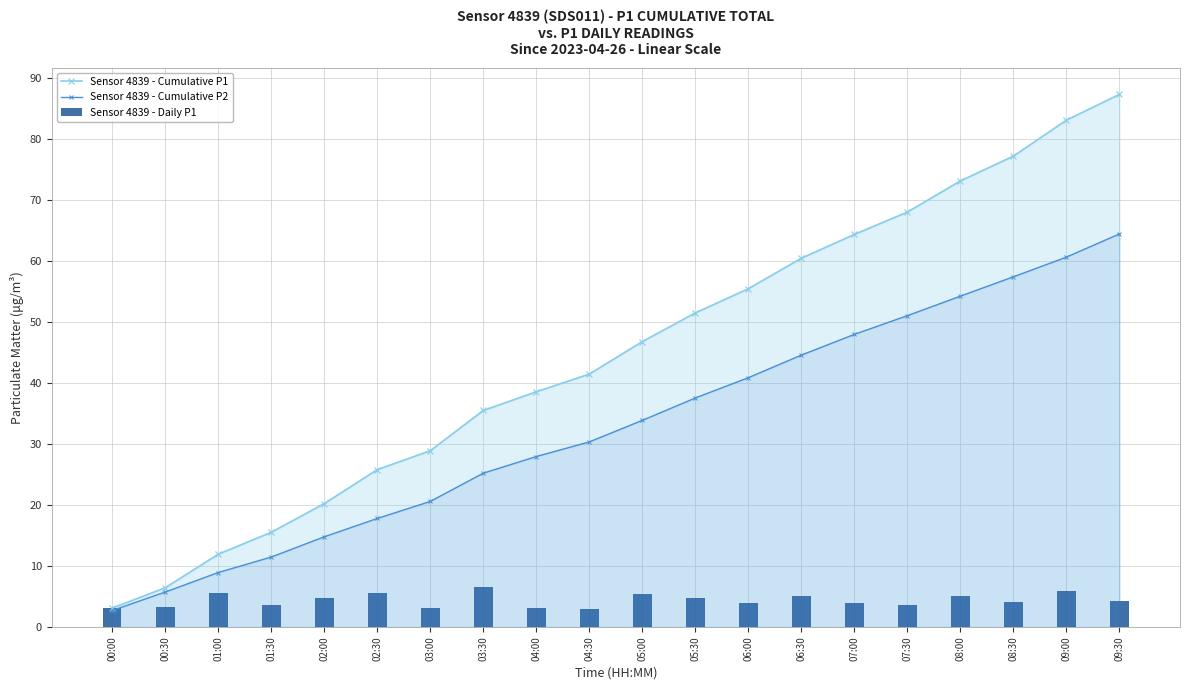

List the series in order of their peak value, highest first.

Sensor 4839 - Cumulative P1, Sensor 4839 - Cumulative P2, Sensor 4839 - Daily P1